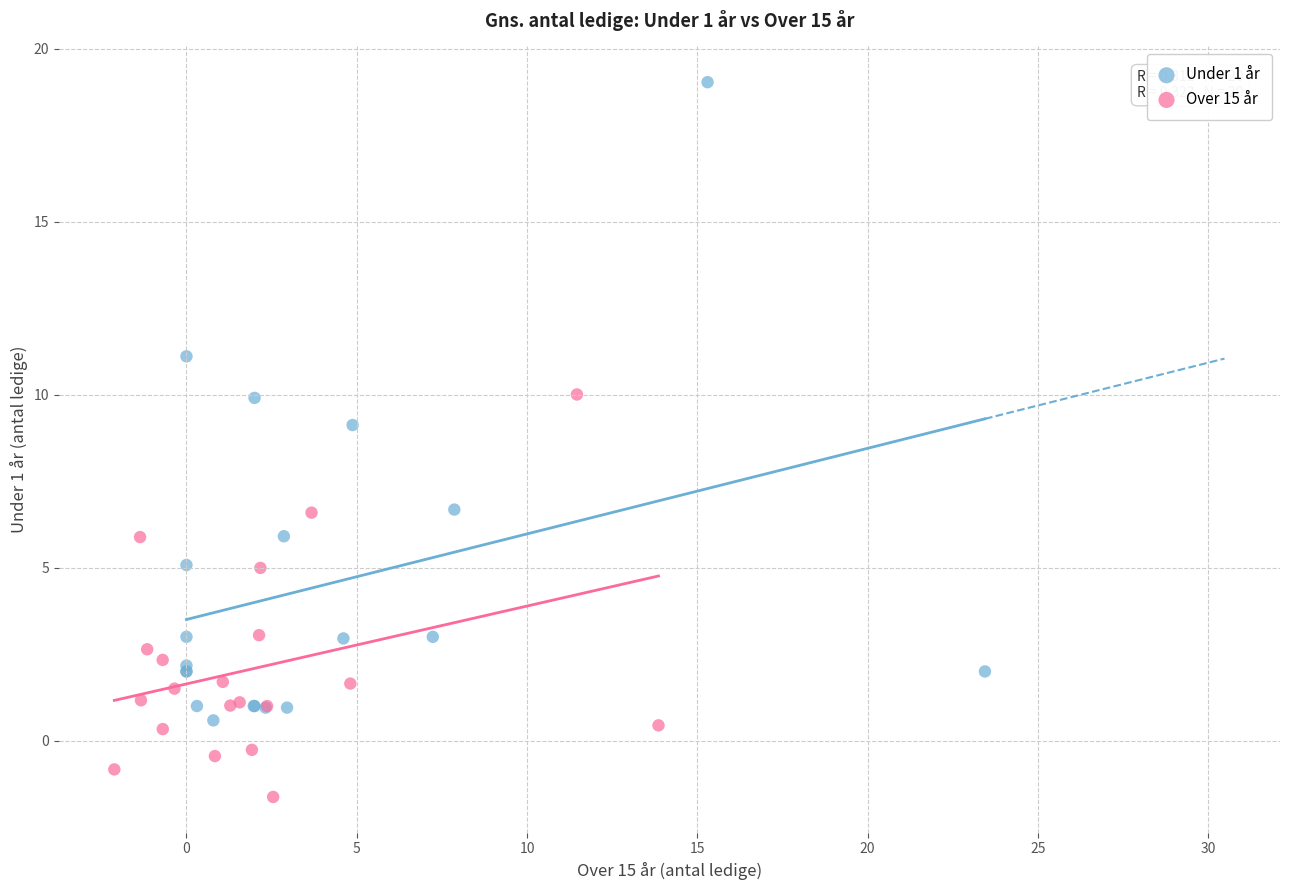

What are all the series names shown in the legend?

Under 1 år, Over 15 år